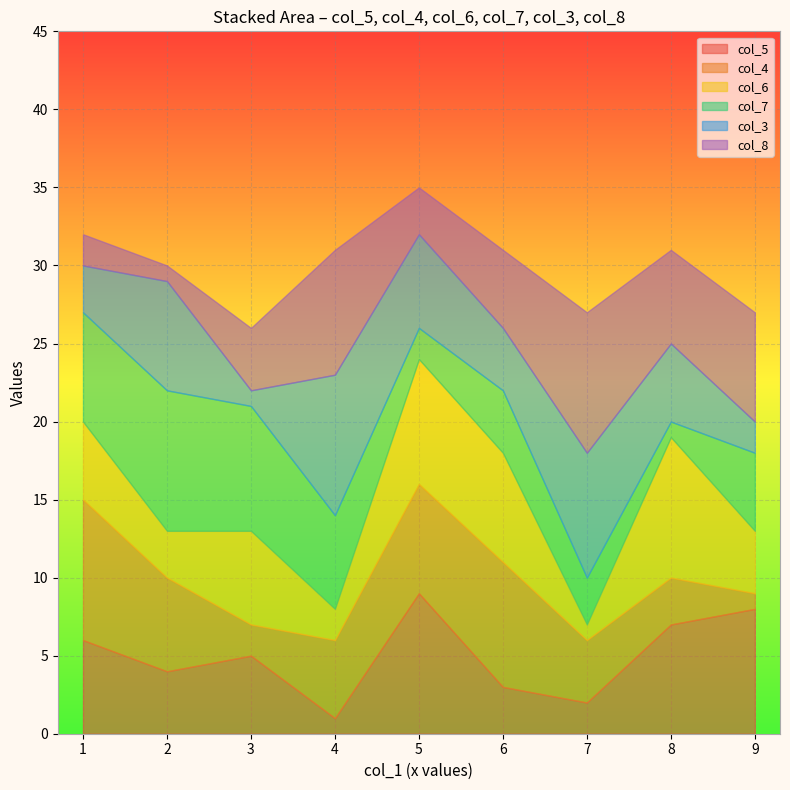

What is the maximum value shown in the chart?

9